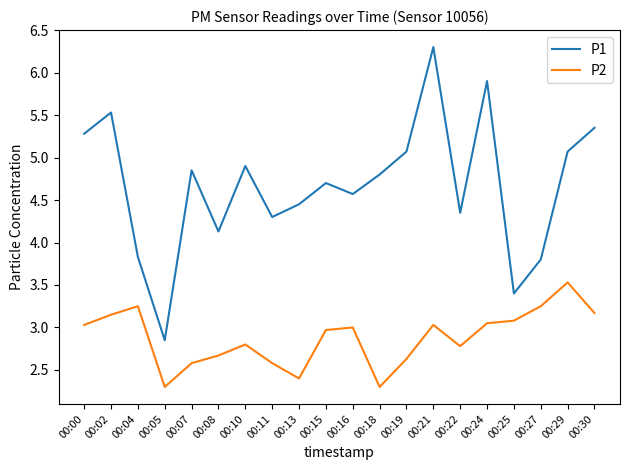

Which series has the largest total across all categories?

P1